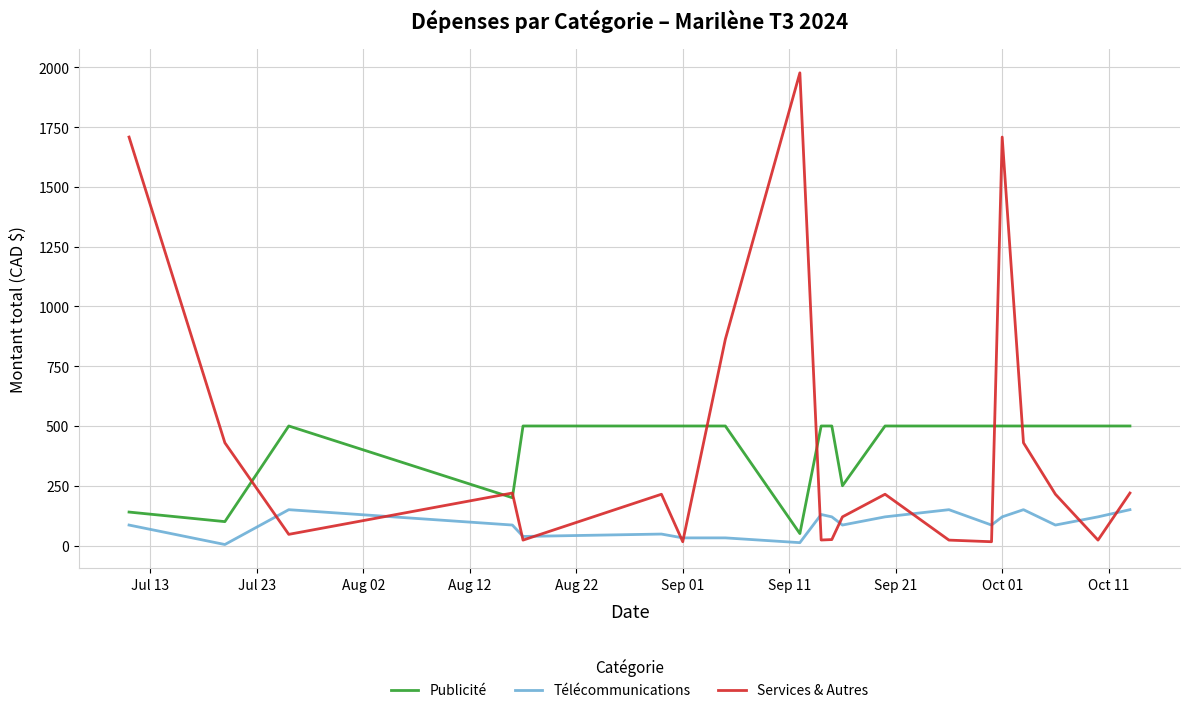

What is the maximum value shown in the chart?

1976.9